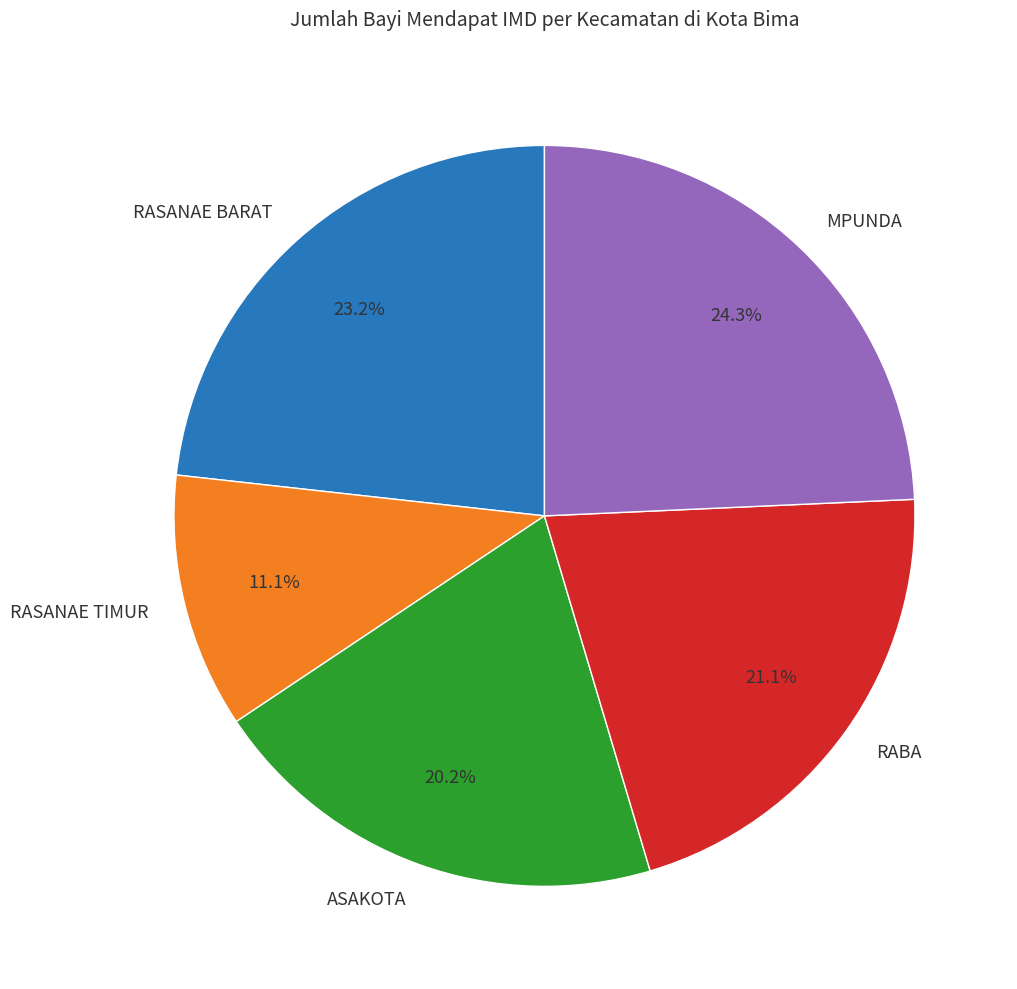

Approximately how many times larger is the value at RABA compared to MPUNDA?

0.9